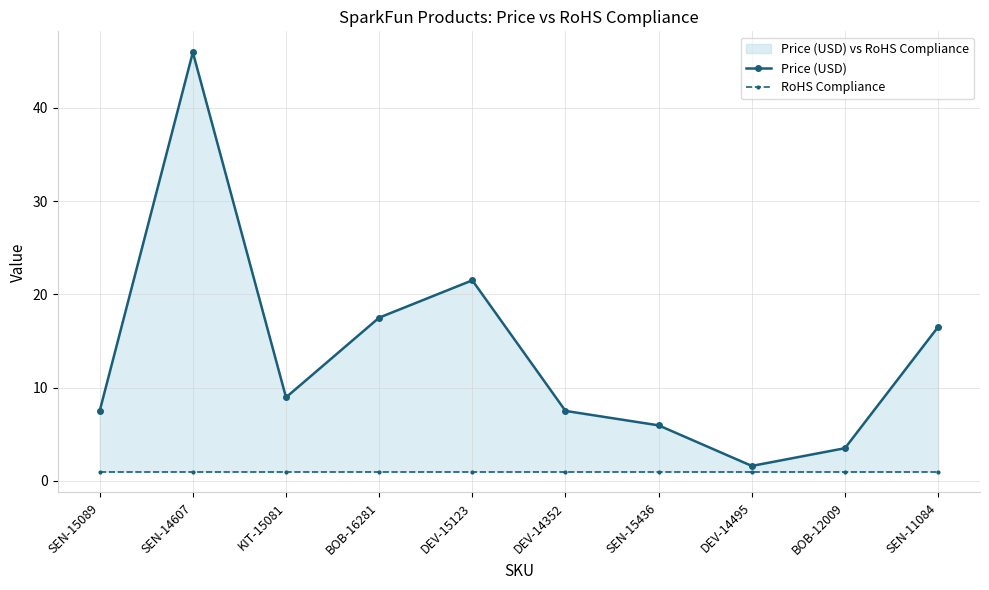

Reading left to right, extract all data points from this chart.

Price (USD): 7.5	46.0	8.9	17.5	21.5	7.5	6.0	1.6	3.5	16.5
RoHS Compliance: 1.0	1.0	1.0	1.0	1.0	1.0	1.0	1.0	1.0	1.0